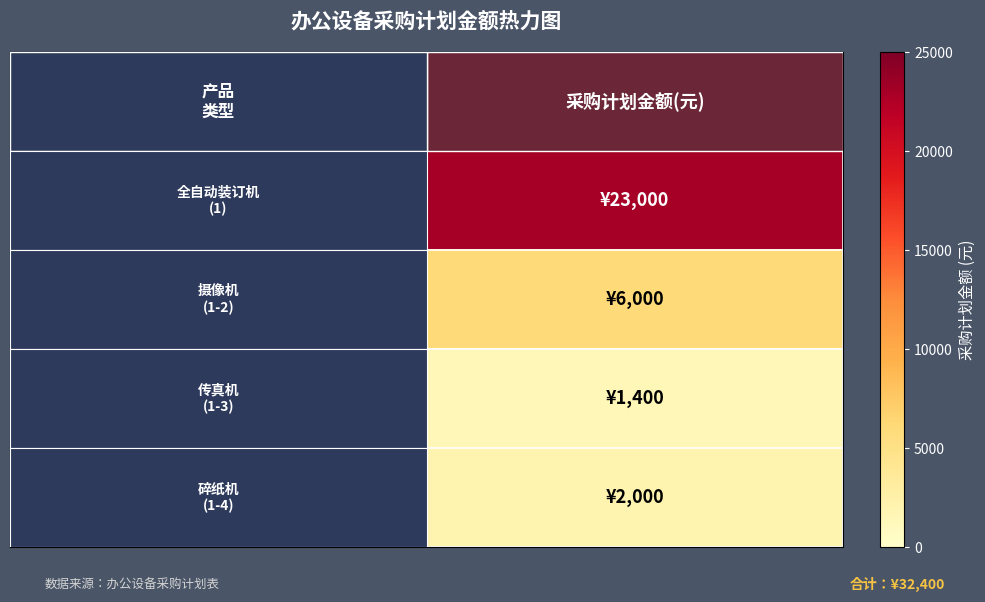

What is the average value?

8100